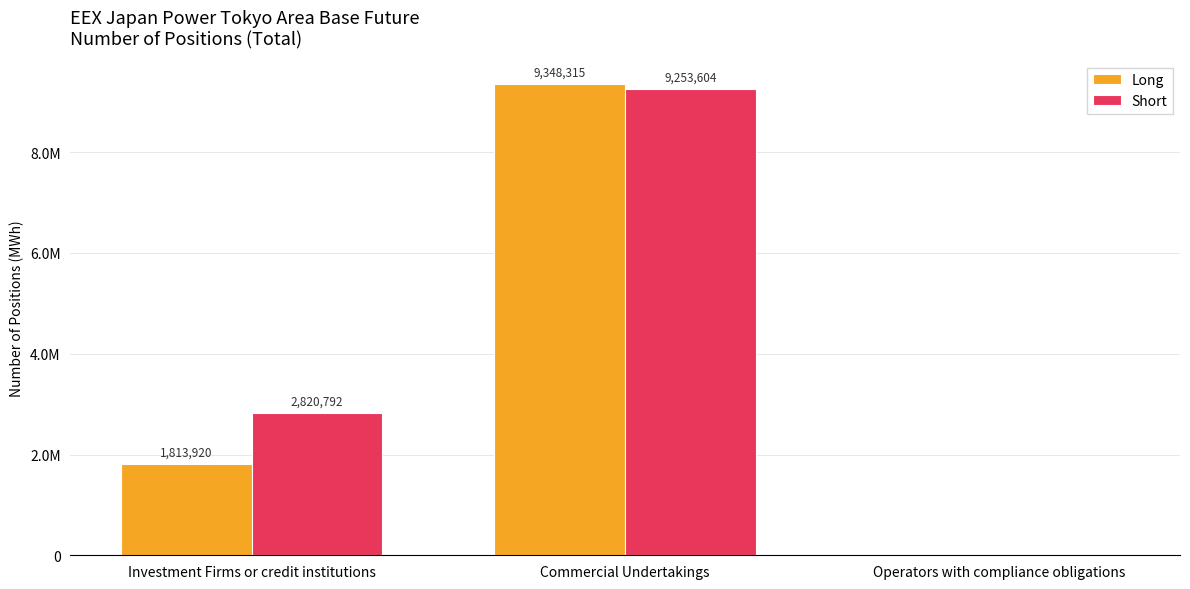

The value of Long at Commercial Undertakings is 13579219.4. True or false?

False